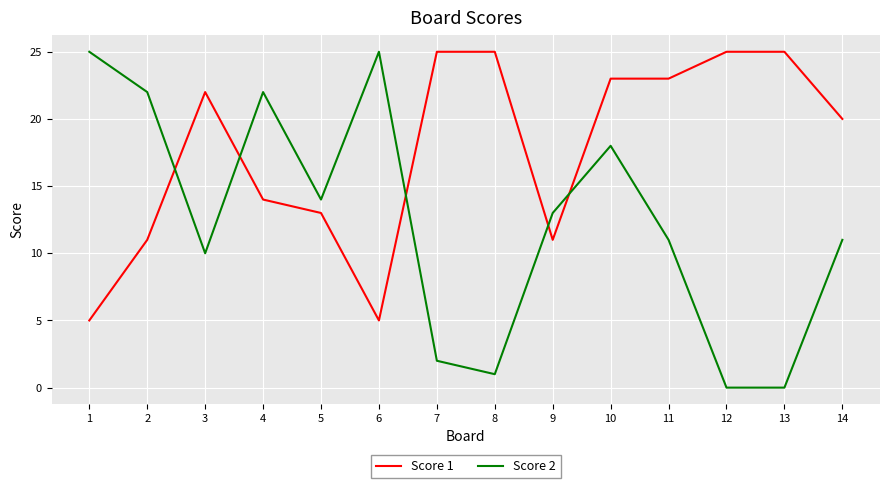

Is the value of Score 1 at 13 greater than the value of Score 2 at 2?

Yes